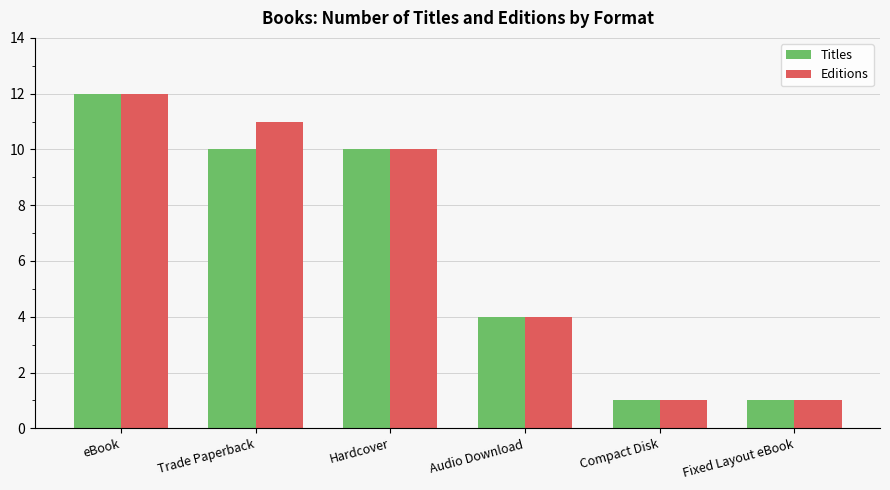

The Editions series shows 1 at Audio Download. True or false?

False